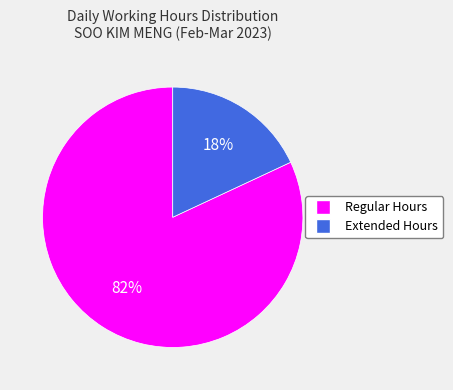

To the nearest percent, what is the difference between the largest and smallest slice percentages?

64%